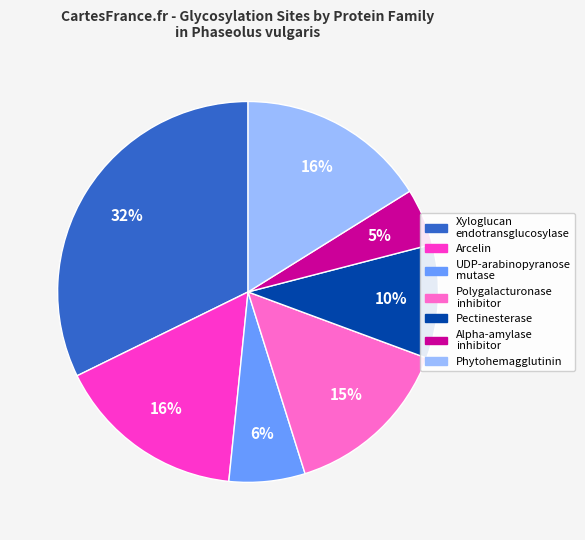

Does any single category account for the majority?

No